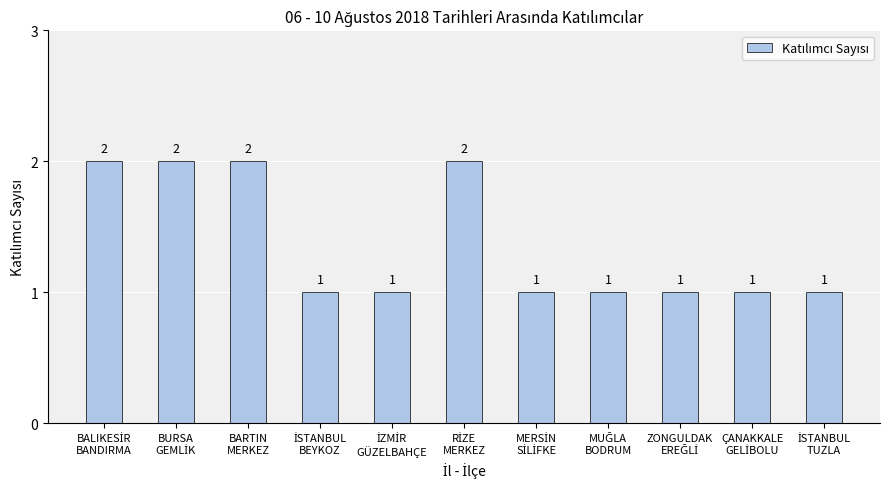

What is the maximum value shown in the chart?

2